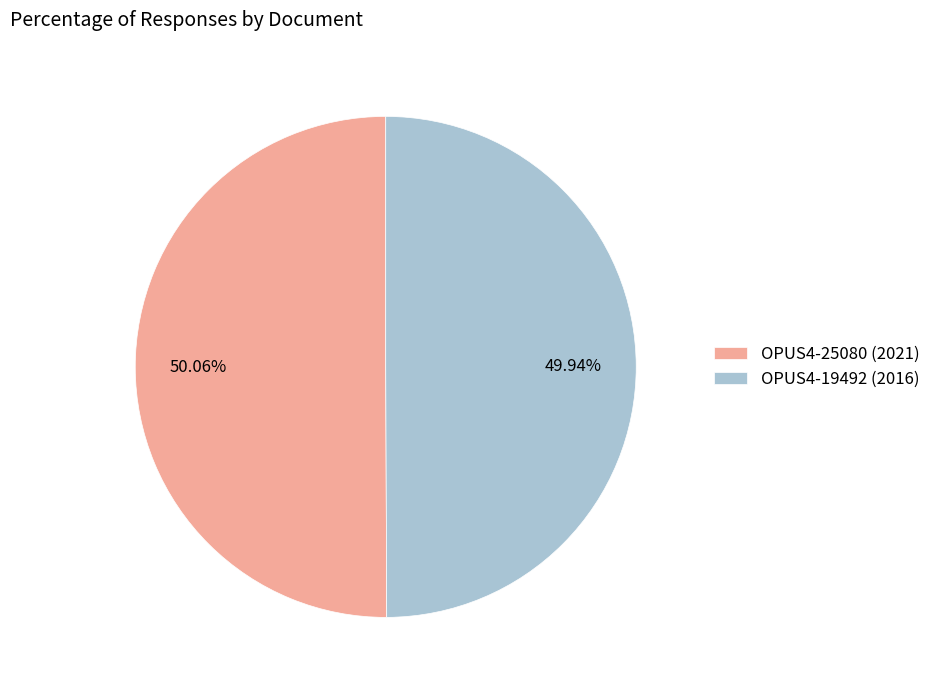

Is it true that OPUS4-25080 is 50% of the pie?

True